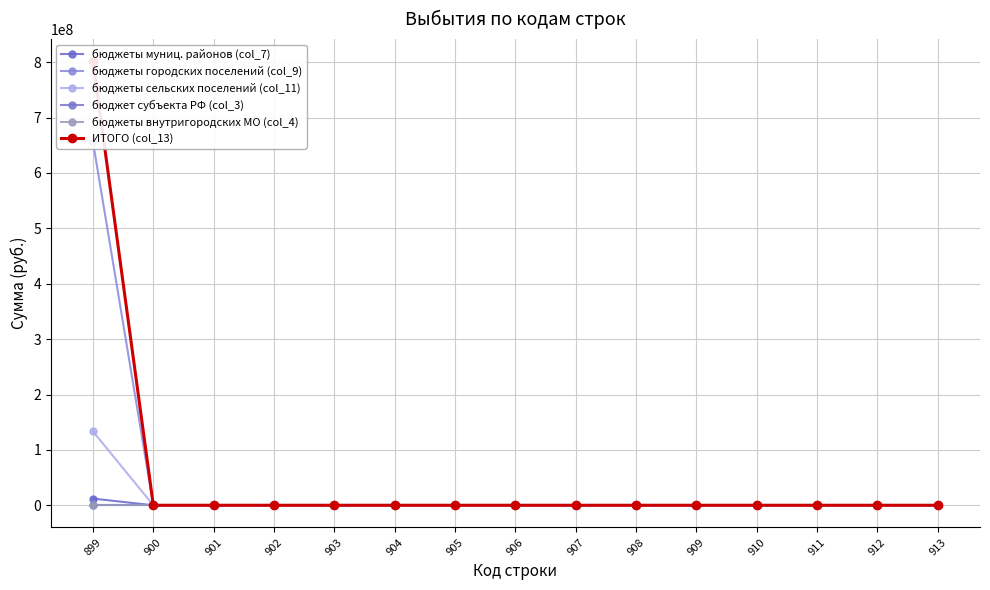

Reading left to right, list all the values displayed in this chart.

бюджеты муниц. районов (col_7): 899=12134112.8	900=0.0	901=0.0	902=0.0	903=0.0	904=0.0	905=0.0	906=0.0	907=0.0	908=0.0	909=0.0	910=0.0	911=0.0	912=0.0	913=0.0
бюджеты городских поселений (col_9): 899=656090721.5	900=0.0	901=0.0	902=0.0	903=0.0	904=0.0	905=0.0	906=0.0	907=0.0	908=0.0	909=0.0	910=0.0	911=0.0	912=0.0	913=0.0
бюджеты сельских поселений (col_11): 899=133319253.5	900=0.0	901=0.0	902=0.0	903=0.0	904=0.0	905=0.0	906=0.0	907=0.0	908=0.0	909=0.0	910=0.0	911=0.0	912=0.0	913=0.0
бюджет субъекта РФ (col_3): 899=0.0	900=0.0	901=0.0	902=0.0	903=0.0	904=0.0	905=0.0	906=0.0	907=0.0	908=0.0	909=0.0	910=0.0	911=0.0	912=0.0	913=0.0
бюджеты внутригородских МО (col_4): 899=0.0	900=0.0	901=0.0	902=0.0	903=0.0	904=0.0	905=0.0	906=0.0	907=0.0	908=0.0	909=0.0	910=0.0	911=0.0	912=0.0	913=0.0
ИТОГО (col_13): 899=801544087.8	900=0.0	901=0.0	902=0.0	903=0.0	904=0.0	905=0.0	906=0.0	907=0.0	908=0.0	909=0.0	910=0.0	911=0.0	912=0.0	913=0.0